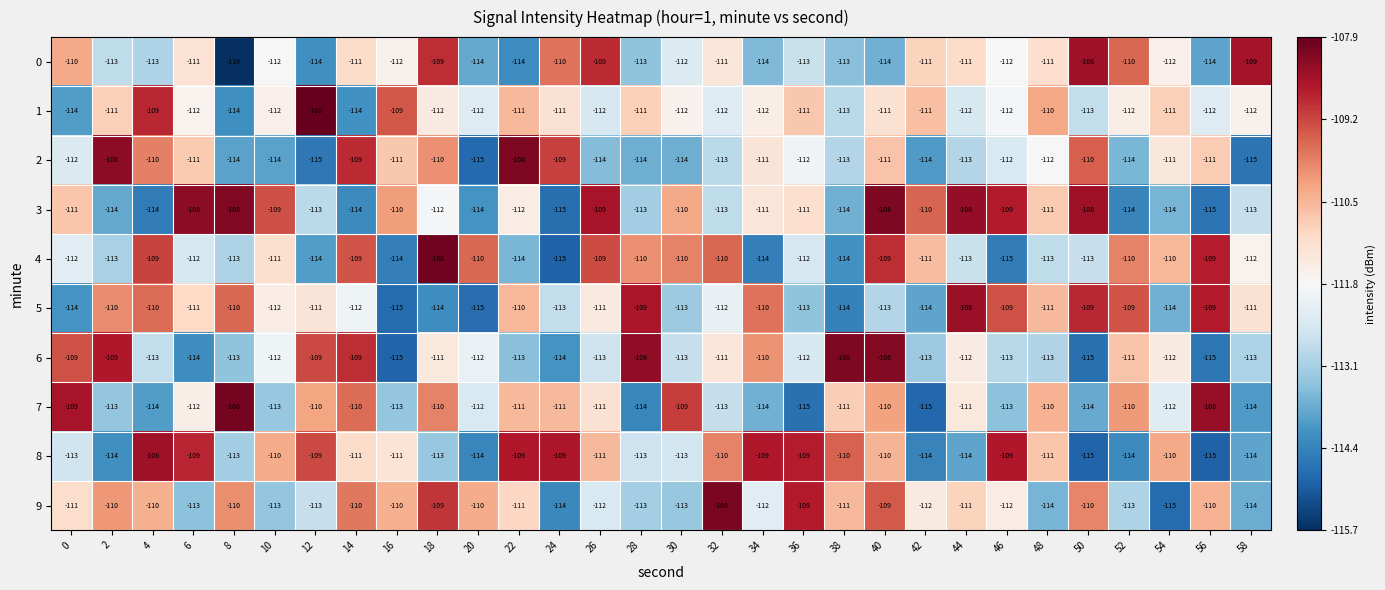

How many values in the 9 series exceed -111?

12